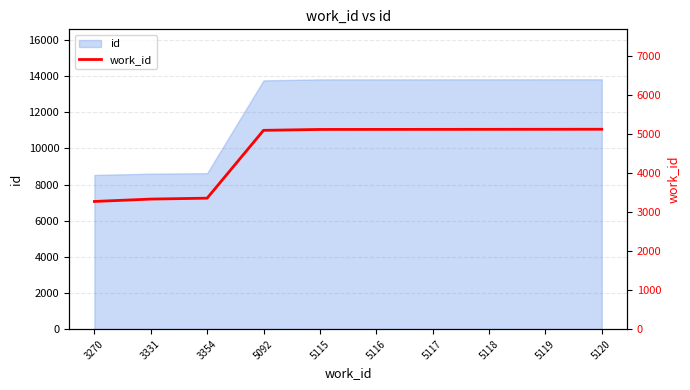

List the labels in order of value, smallest first.

3270, 3331, 3354, 5092, 5115, 5116, 5117, 5118, 5119, 5120